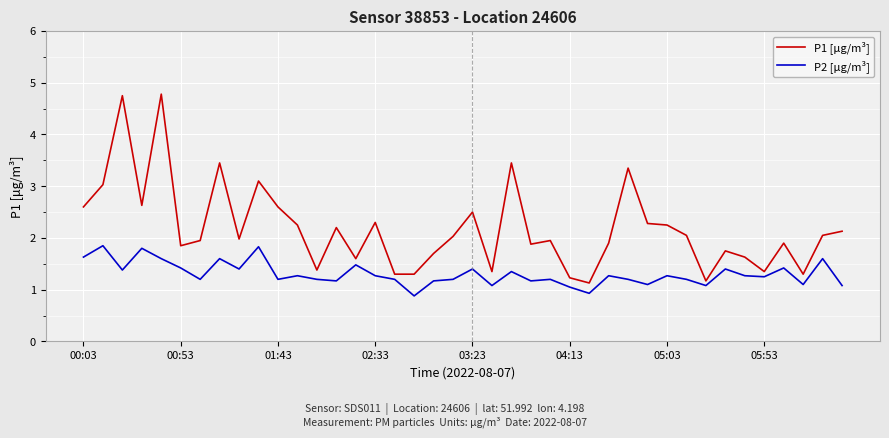

What is the highest value of the P2 [µg/m³] series?

1.9